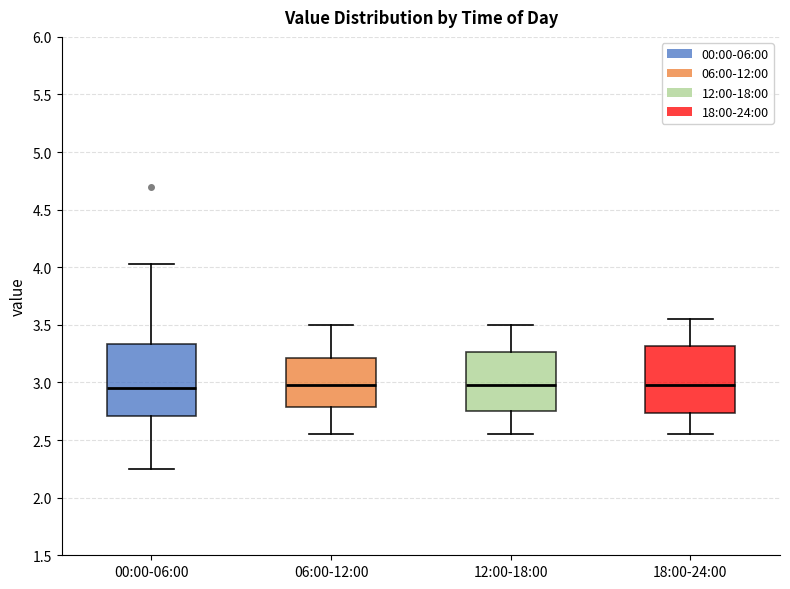

Which box is the tallest, from its lower edge to its upper edge?

00:00-06:00